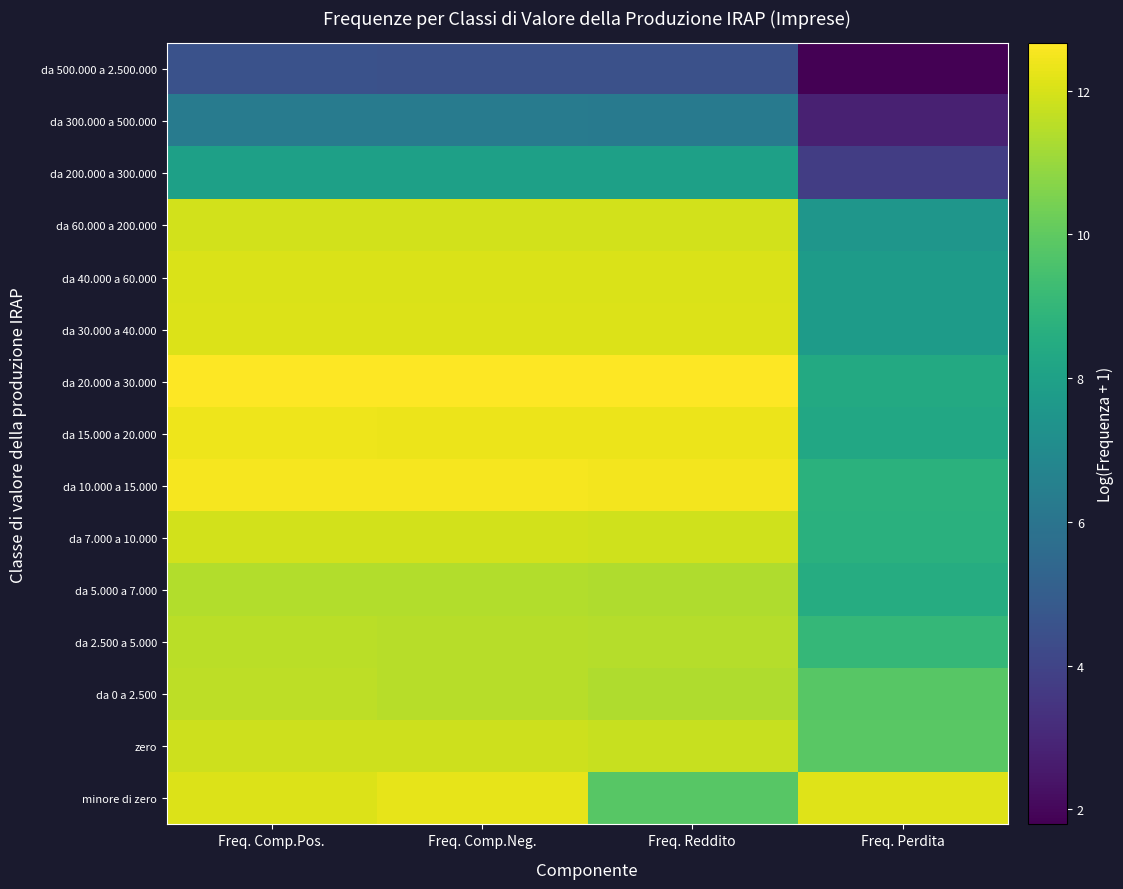

At which category does the chart reach its peak across all series?

Freq. Comp.Pos.